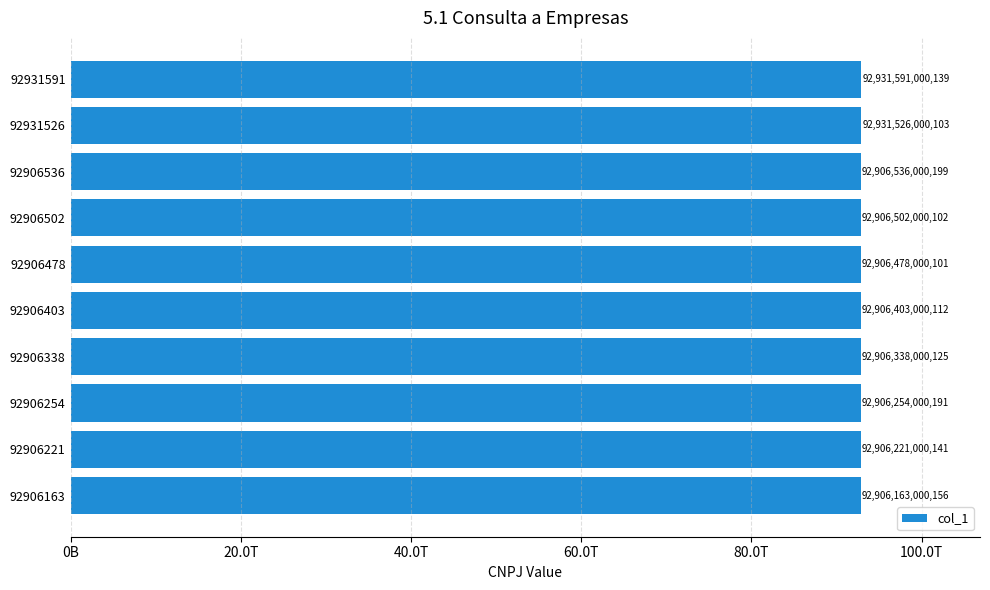

Rank the categories by value from lowest to highest.

92906163, 92906221, 92906254, 92906338, 92906403, 92906478, 92906502, 92906536, 92931526, 92931591